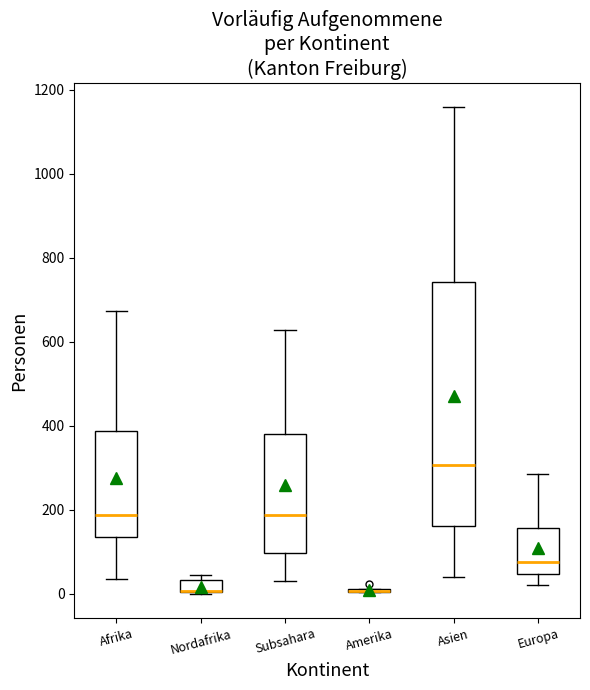

Where does the lower whisker of the box for Afrika end on the y-axis? The values are not printed on the chart, so give them approximately, as read against the axis.

40